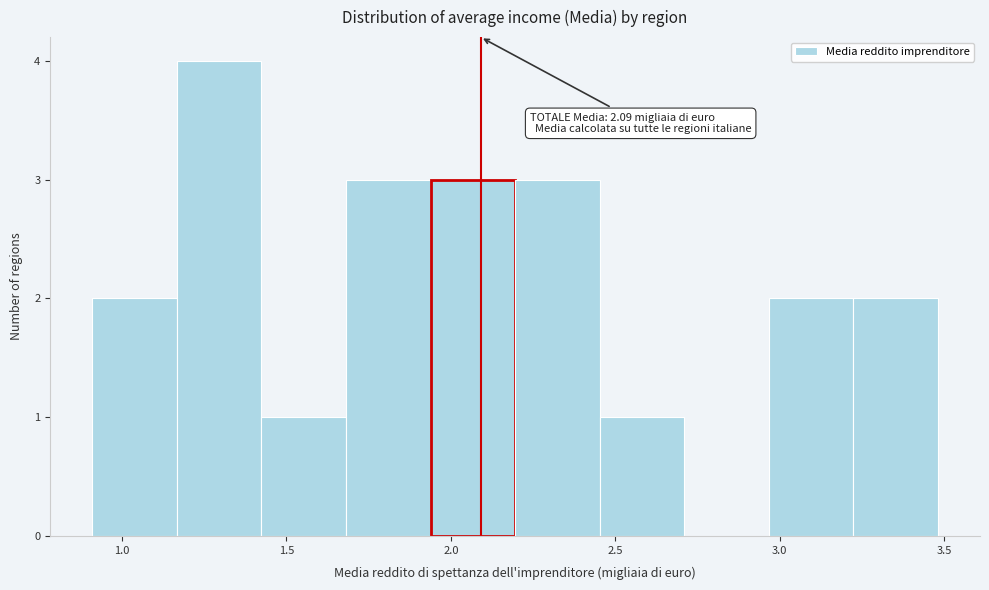

Over which range of the x-axis is the bar tallest?

1.15 to 1.40